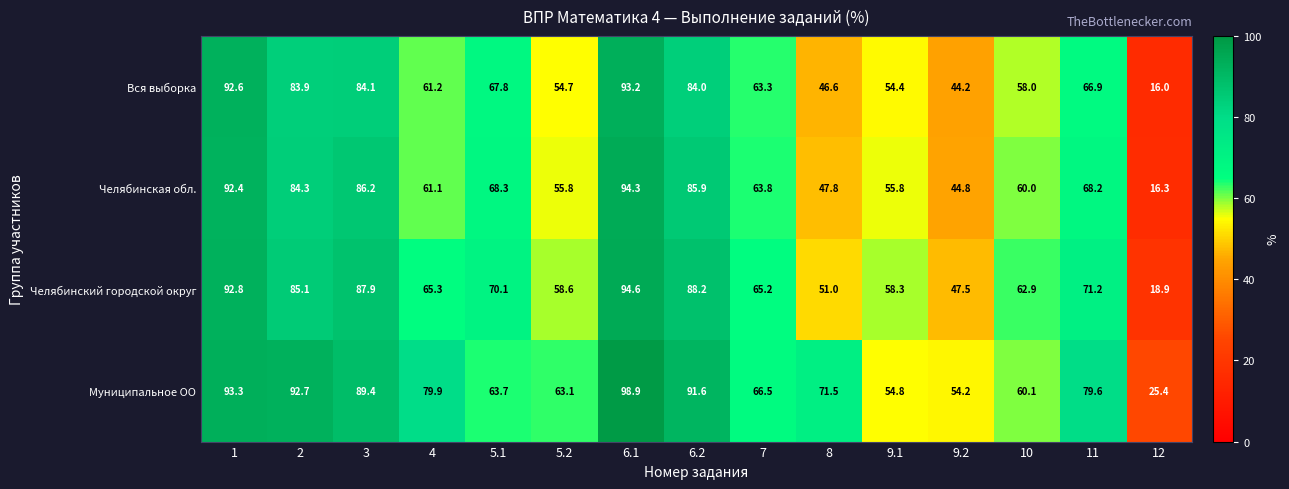

Count the number of data series in this chart.

4